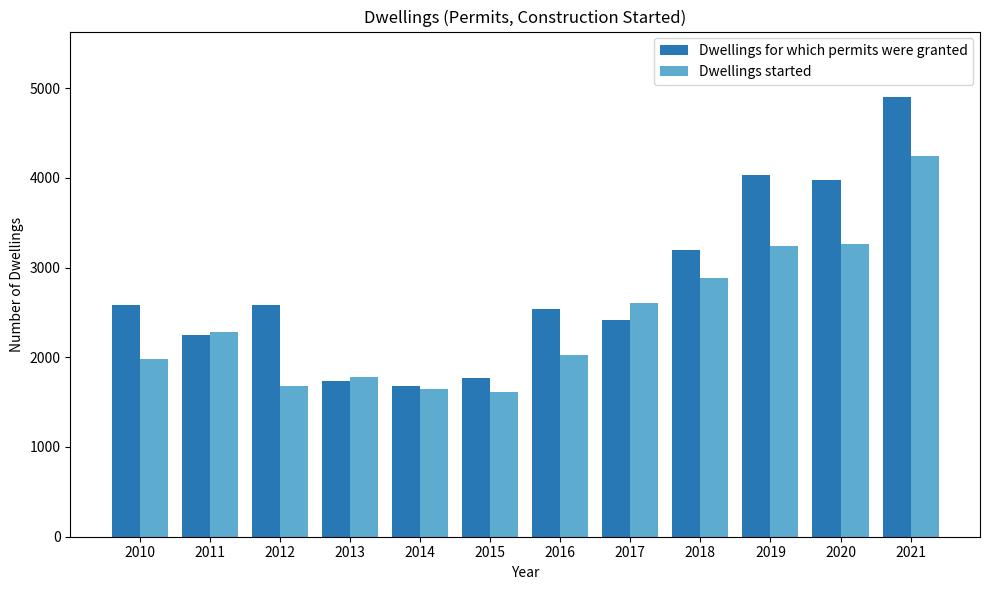

The value of Dwellings for which permits were granted at 2018 is 866. True or false?

False